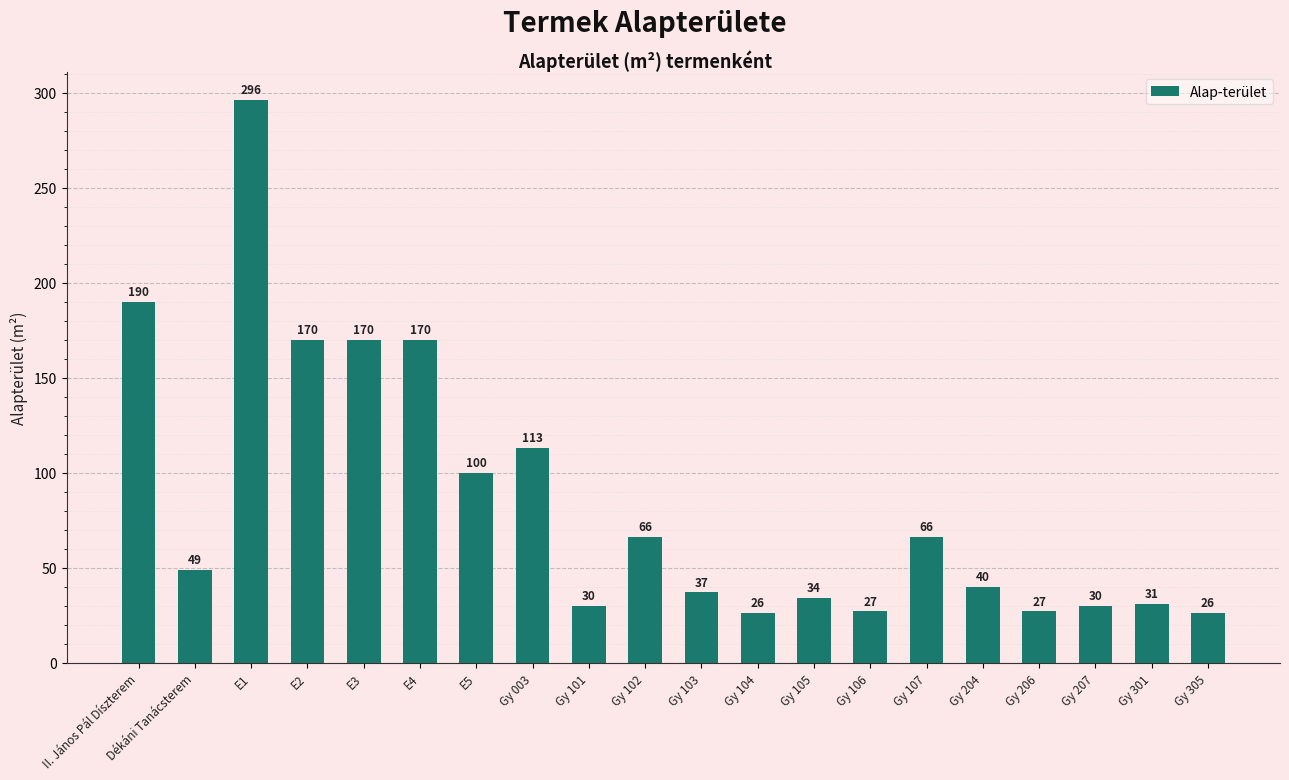

Which has a higher value, Gy 206 or II. János Pál Díszterem?

II. János Pál Díszterem